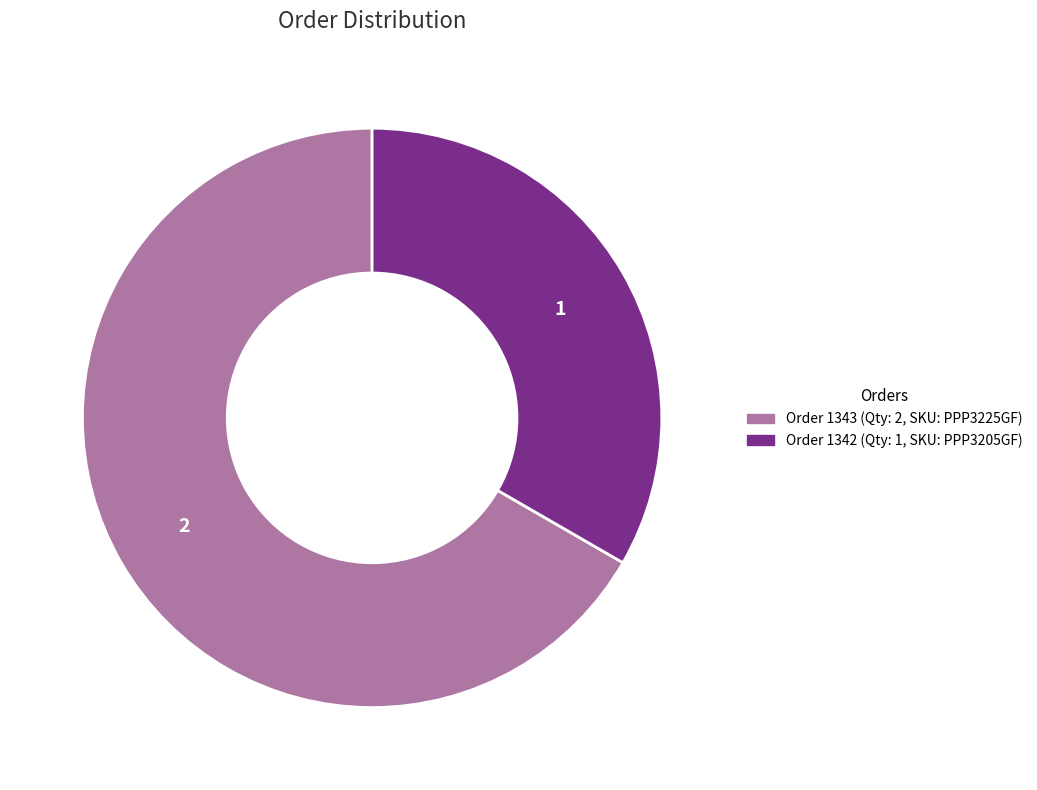

Which slice is the smallest?

Order 1342